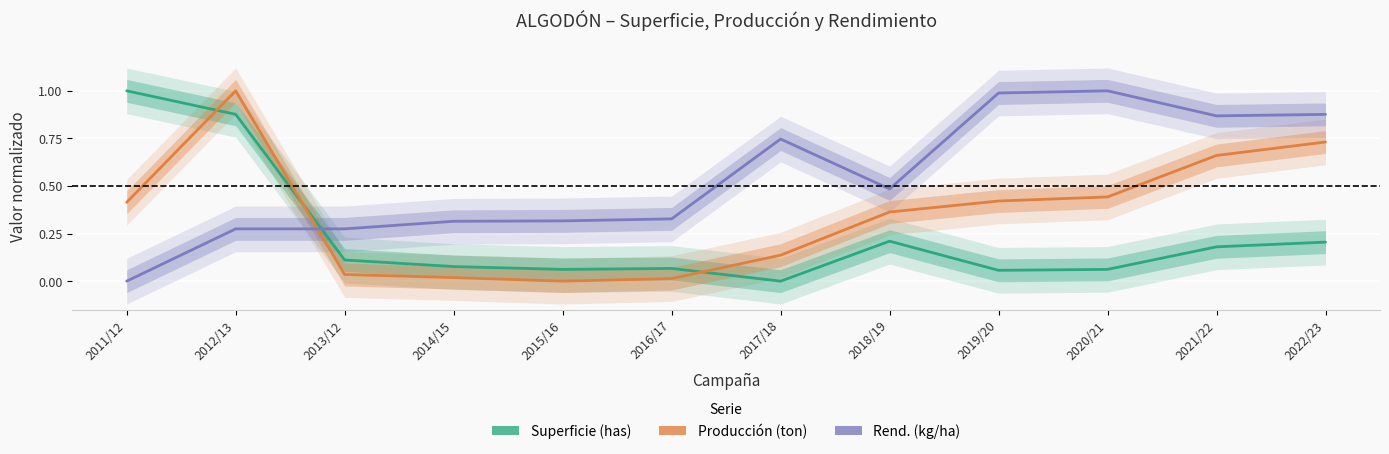

Where is Rend. (kg/ha) nearest to the value 0?

2011/12